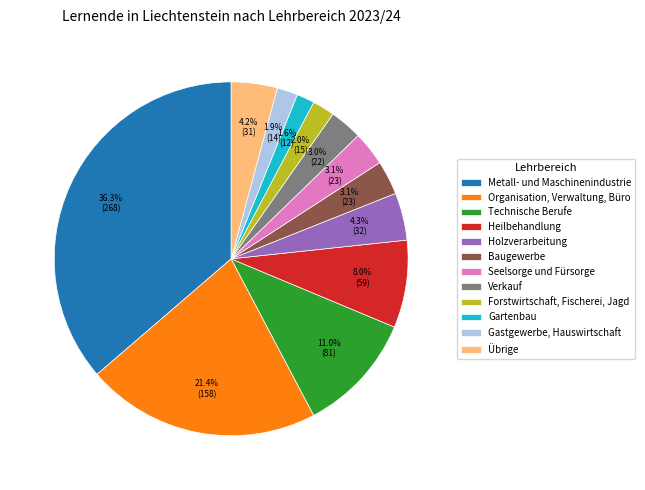

Between Technische Berufe and Seelsorge und Fürsorge, which is larger?

Technische Berufe